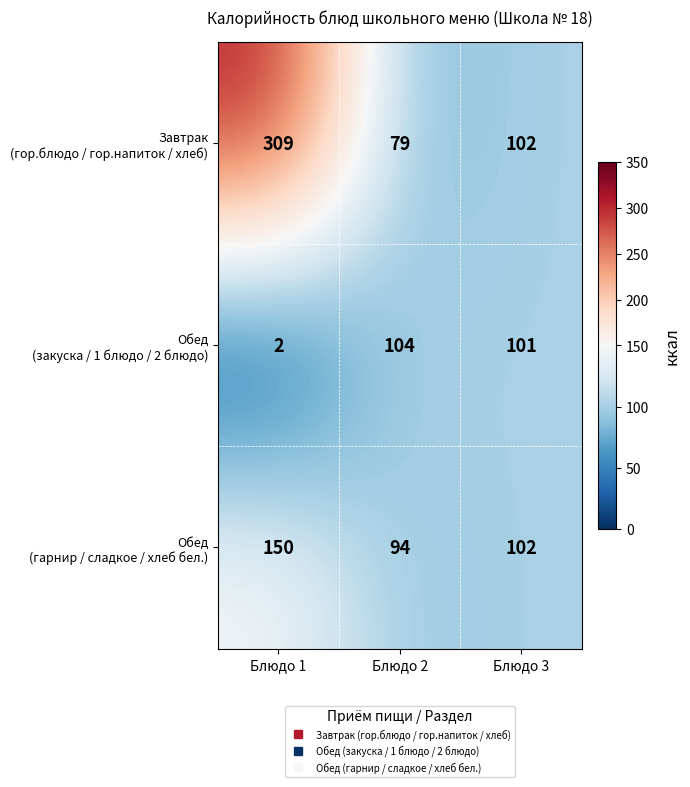

What is the total value across all series at Блюдо 1?

461